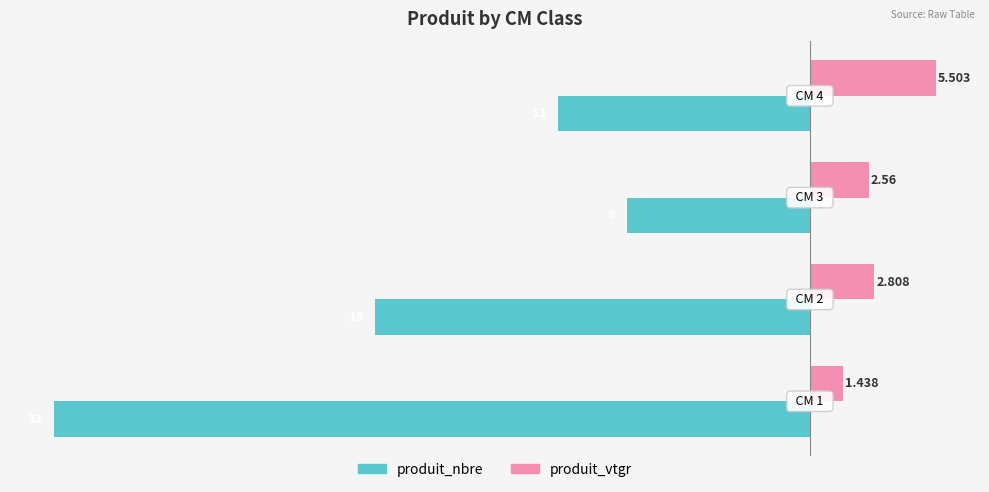

List the series in order of their overall mean, highest first.

produit_vtgr, produit_nbre